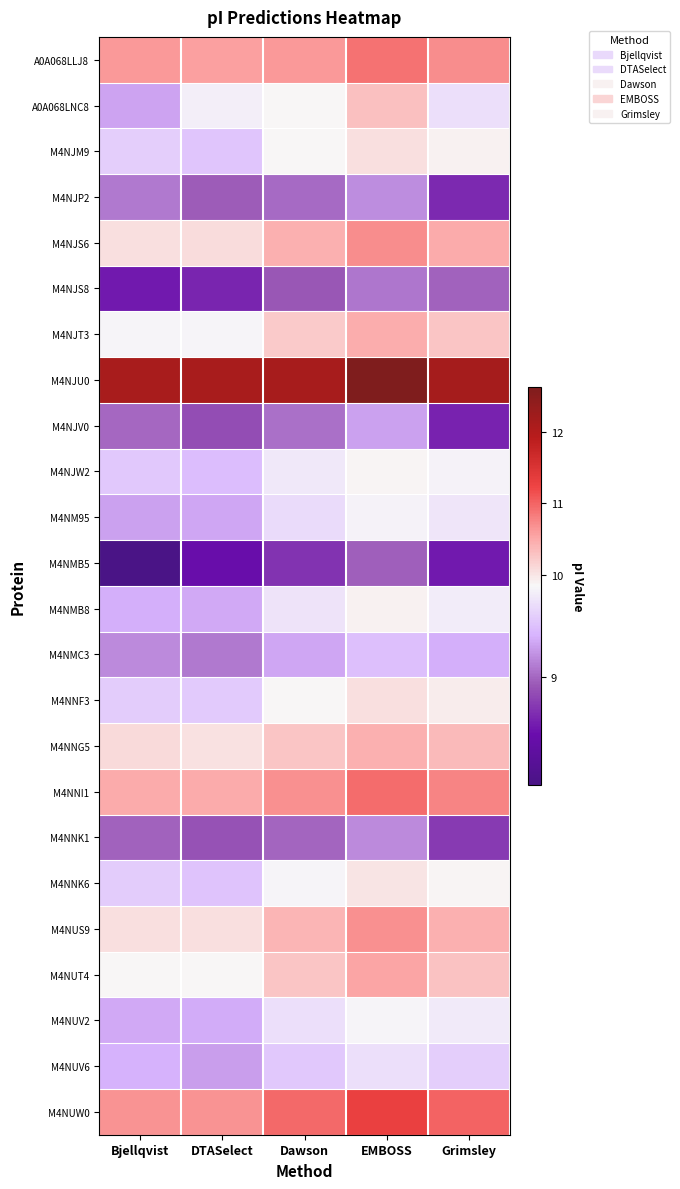

What is the spread (max minus min) of values at Bjellqvist?

4.1